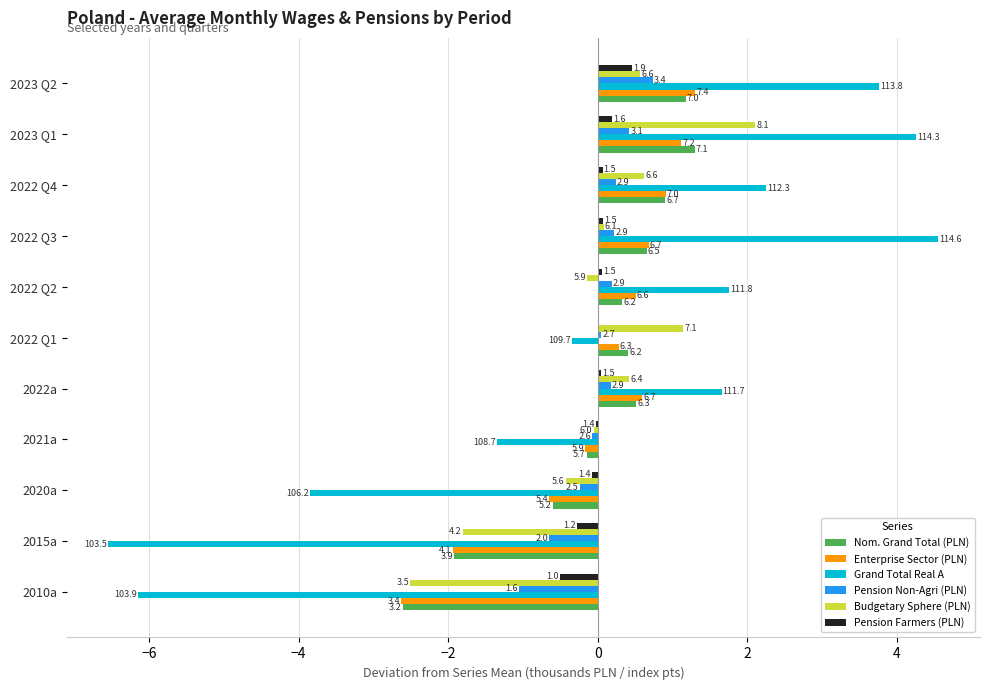

What are all the series names shown in the legend?

Nom. Grand Total (PLN), Enterprise Sector (PLN), Grand Total Real A, Pension Non-Agri (PLN), Budgetary Sphere (PLN), Pension Farmers (PLN)